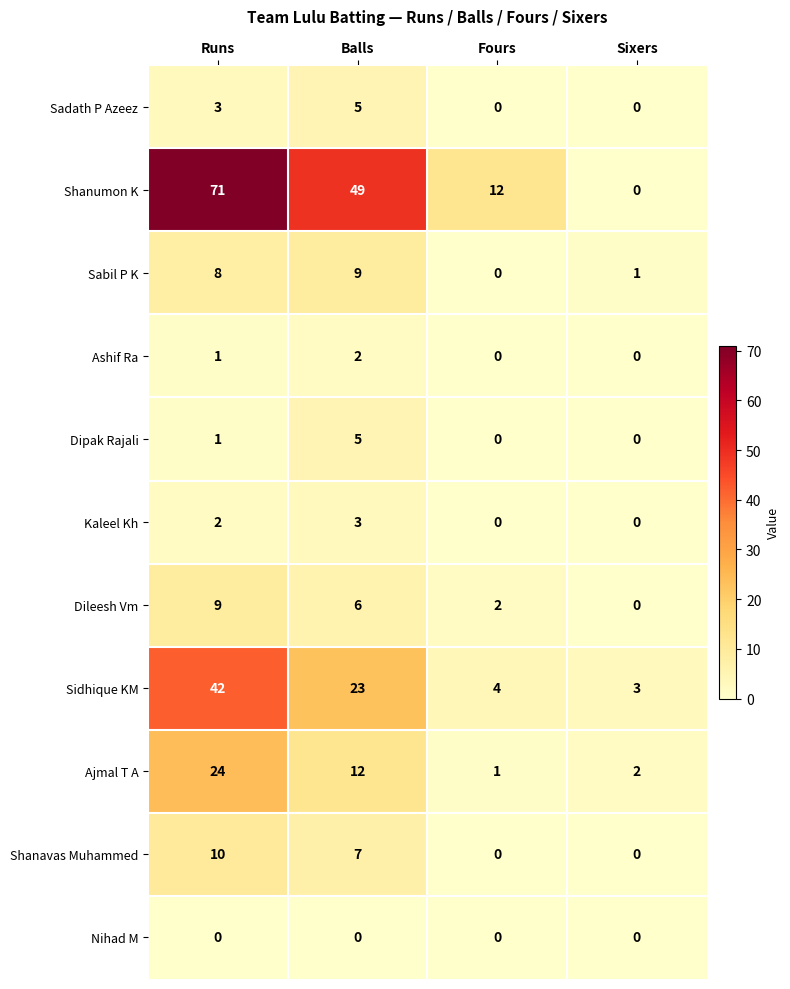

What is the spread (max minus min) of values at Fours?

12